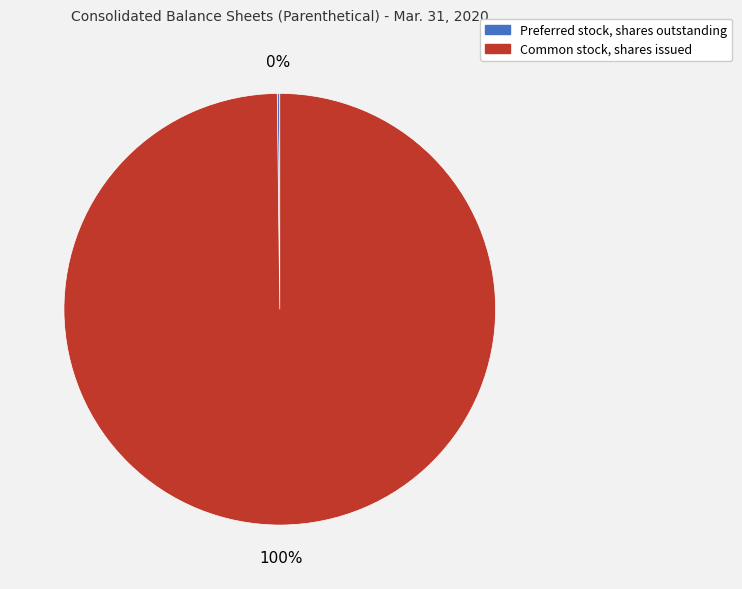

What percentage is the Common stock, shares issued slice, to the nearest percent?

100%